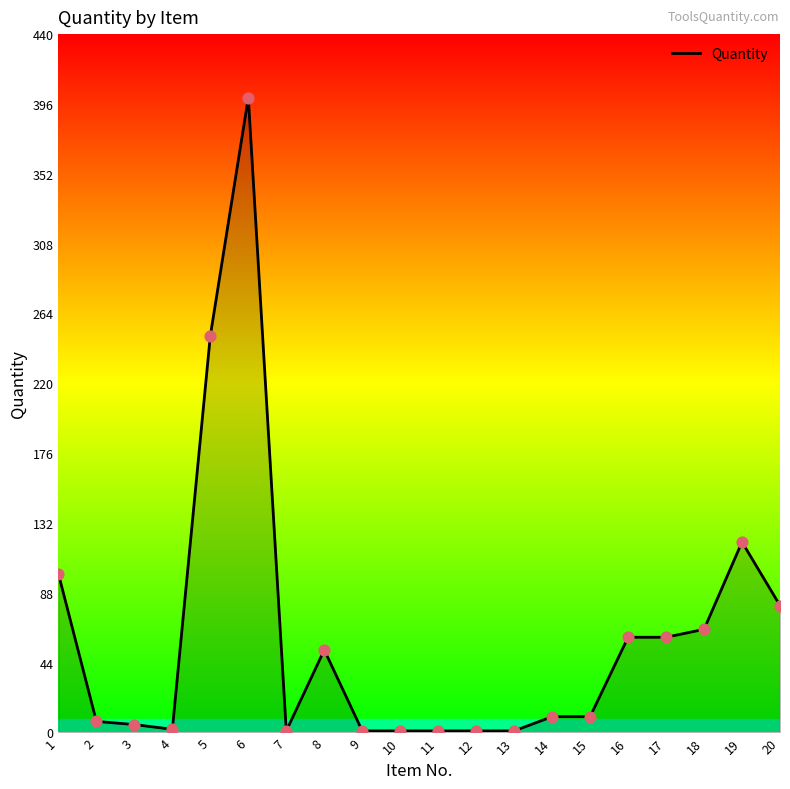

What is the change in value from 18 to 20?

+15